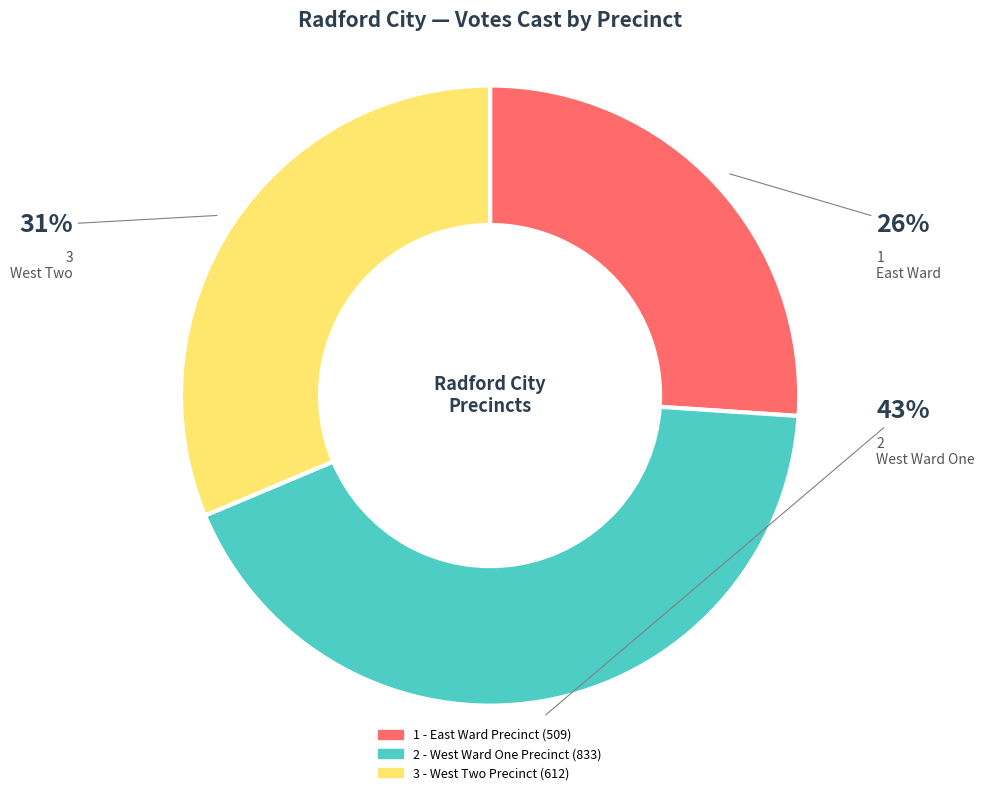

Which category has the biggest portion of the pie?

2 - West Ward One Precinct